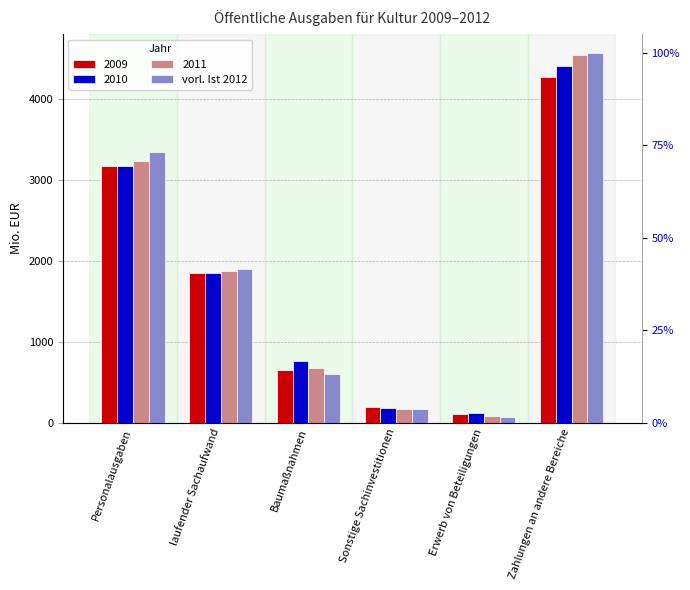

Between Erwerb von Beteiligungen and laufender Sachaufwand, which is larger?

laufender Sachaufwand